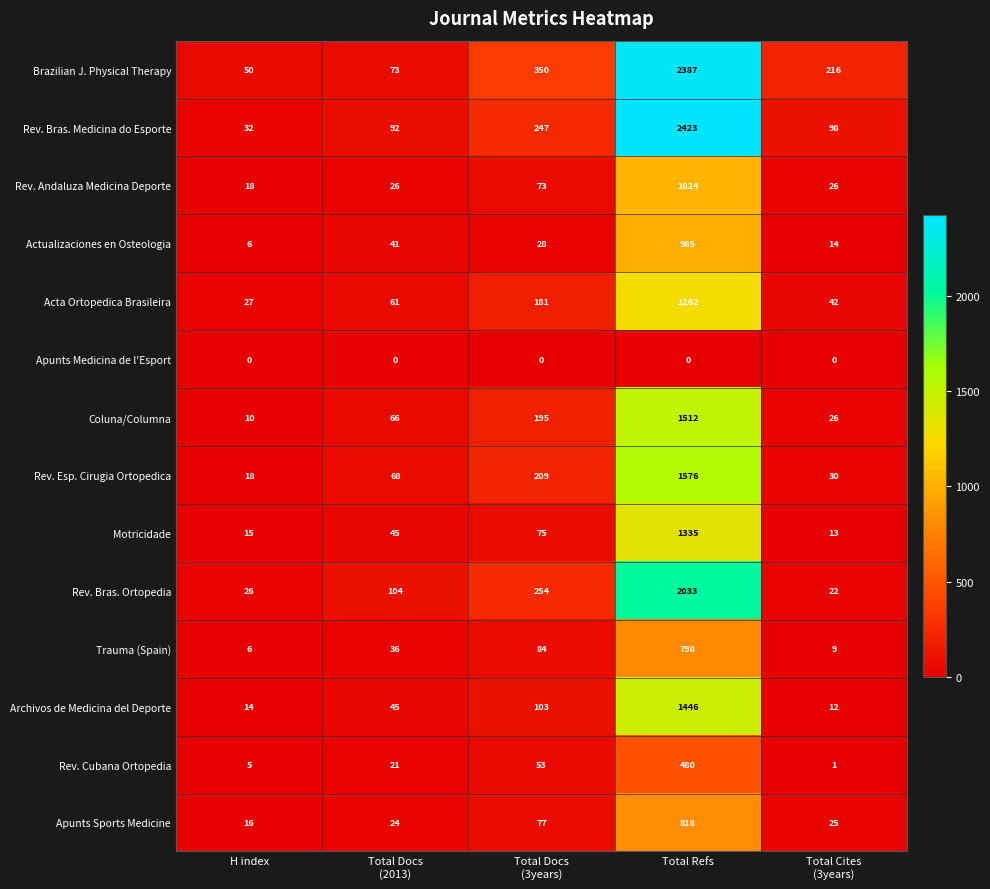

List the series in order of their peak value, lowest first.

Apunts Medicina de l'Esport, Rev. Cubana Ortopedia, Trauma (Spain), Apunts Sports Medicine, Actualizaciones en Osteologia, Rev. Andaluza Medicina Deporte, Acta Ortopedica Brasileira, Motricidade, Archivos de Medicina del Deporte, Coluna/Columna, Rev. Esp. Cirugia Ortopedica, Rev. Bras. Ortopedia, Brazilian J. Physical Therapy, Rev. Bras. Medicina do Esporte